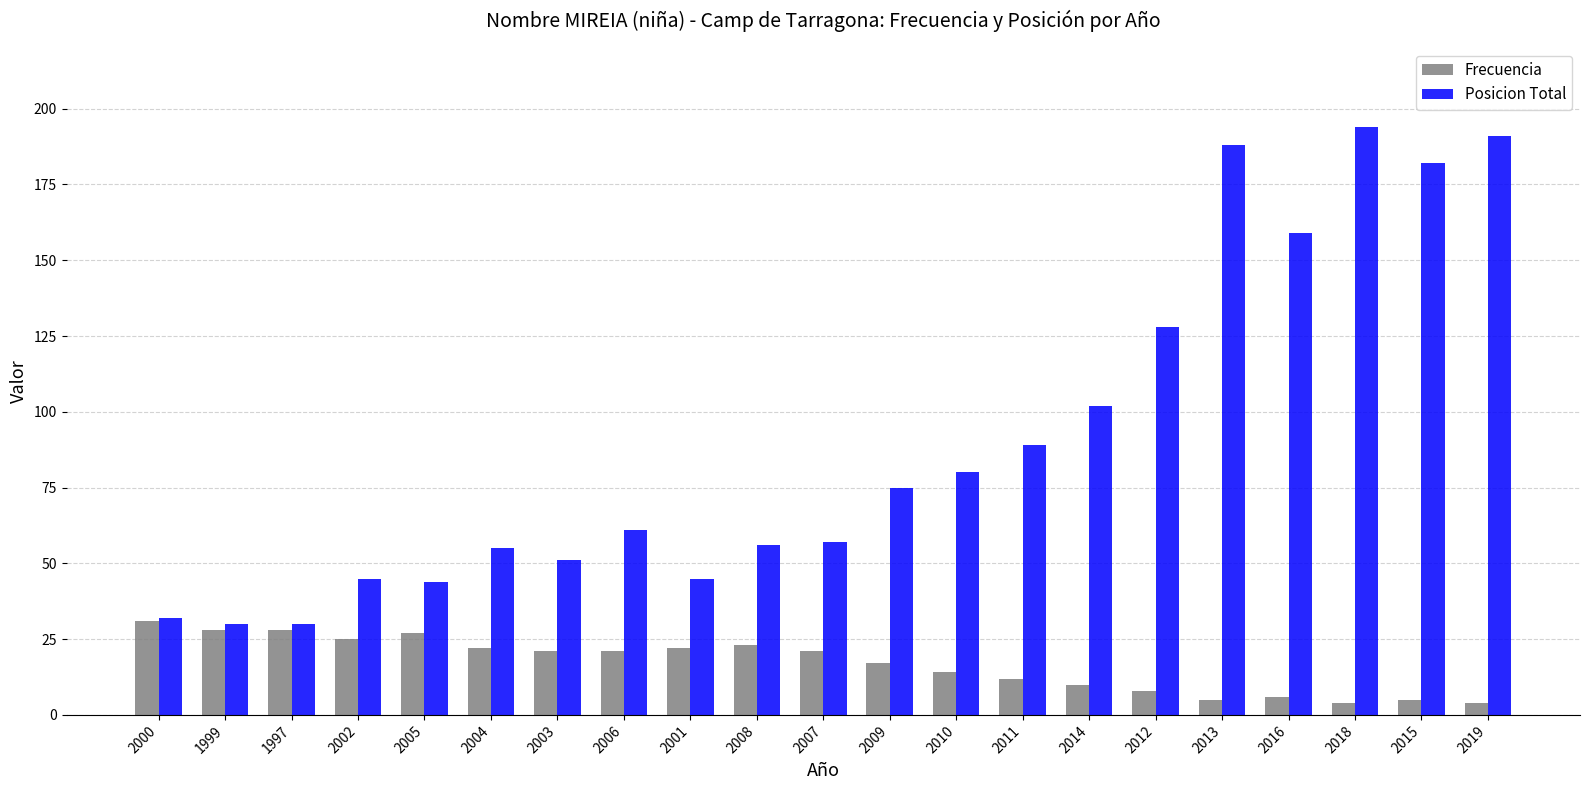

What is the maximum value for Frecuencia?

31